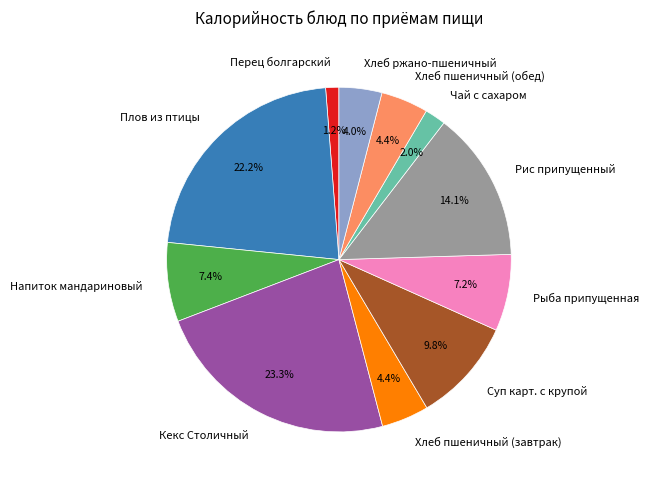

Is there a majority slice in this chart?

No